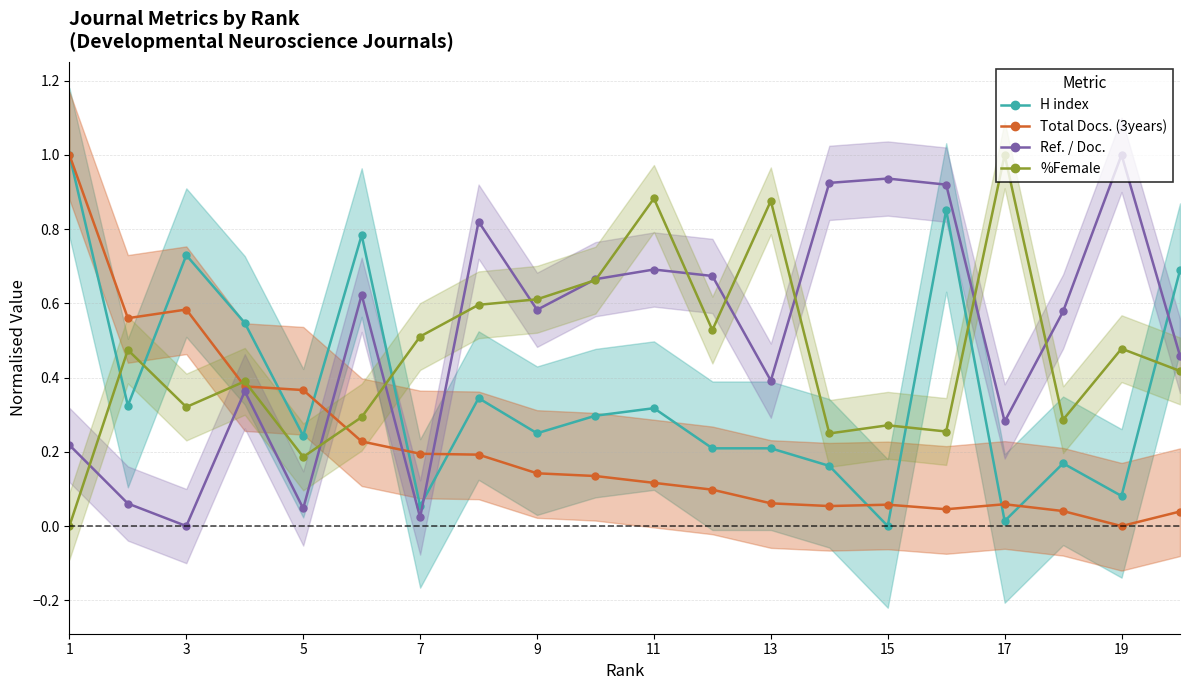

How many lines are shown in the chart?

4